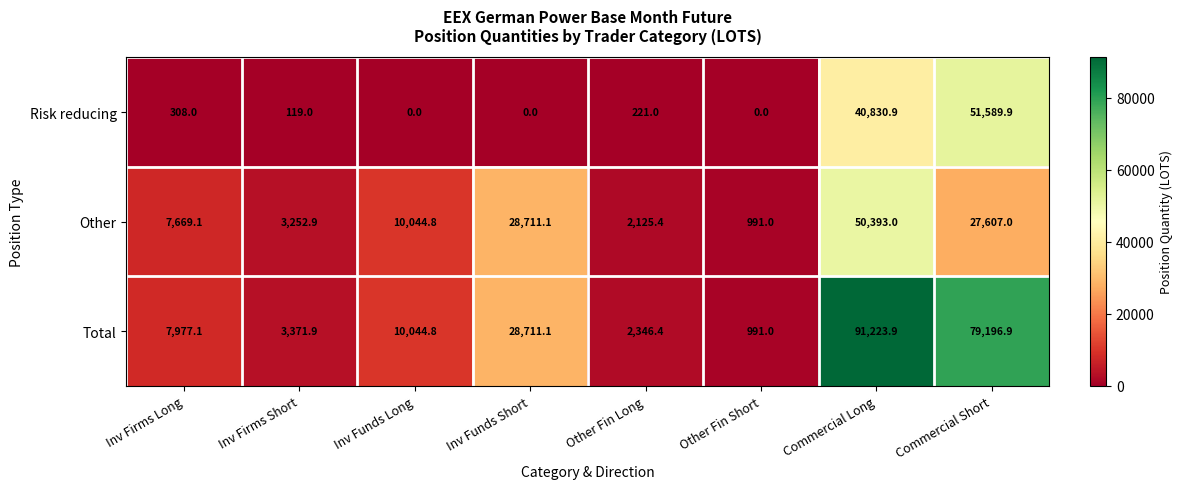

Is it true that Other equals 5121.5 at Inv Firms Short?

False